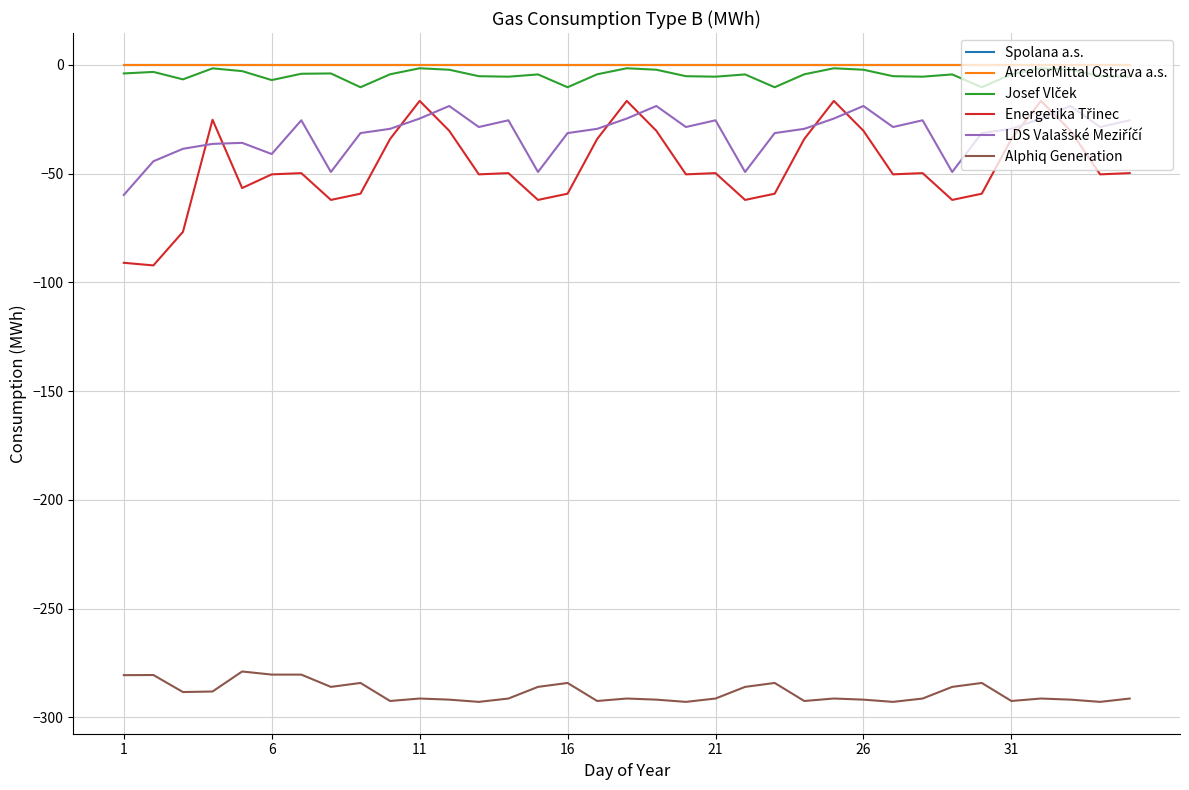

Reading left to right, what are all the values shown in this chart?

Spolana a.s.: 0.0	0.0	0.0	0.0	0.0	0.0	0.0	0.0	0.0	0.0	0.0	0.0	0.0	0.0	0.0	0.0	0.0	0.0	0.0	0.0	0.0	0.0	0.0	0.0	0.0	0.0	0.0	0.0	0.0	0.0	0.0	0.0	0.0	0.0	0.0
ArcelorMittal Ostrava a.s.: 0.0	0.0	0.0	0.0	0.0	0.0	0.0	0.0	0.0	0.0	0.0	0.0	0.0	0.0	0.0	0.0	0.0	0.0	0.0	0.0	0.0	0.0	0.0	0.0	0.0	0.0	0.0	0.0	0.0	0.0	0.0	0.0	0.0	0.0	0.0
Josef Vlček: -3.9	-3.2	-6.7	-1.6	-2.9	-7.0	-4.1	-3.9	-10.3	-4.3	-1.6	-2.2	-5.2	-5.4	-4.4	-10.3	-4.3	-1.6	-2.2	-5.2	-5.4	-4.4	-10.3	-4.3	-1.6	-2.2	-5.2	-5.4	-4.4	-10.3	-4.3	-1.6	-2.2	-5.2	-5.4
Energetika Třinec: -91.0	-92.2	-76.8	-25.2	-56.6	-50.3	-49.8	-62.1	-59.2	-34.1	-16.6	-30.3	-50.3	-49.8	-62.1	-59.2	-34.1	-16.6	-30.3	-50.3	-49.8	-62.1	-59.2	-34.1	-16.6	-30.3	-50.3	-49.8	-62.1	-59.2	-34.1	-16.6	-30.3	-50.3	-49.8
LDS Valašské Meziříčí: -59.8	-44.3	-38.6	-36.3	-35.9	-41.0	-25.5	-49.3	-31.4	-29.4	-24.7	-18.9	-28.6	-25.5	-49.3	-31.4	-29.4	-24.7	-18.9	-28.6	-25.5	-49.3	-31.4	-29.4	-24.7	-18.9	-28.6	-25.5	-49.3	-31.4	-29.4	-24.7	-18.9	-28.6	-25.5
Alphiq Generation: -280.6	-280.5	-288.4	-288.1	-278.9	-280.4	-280.4	-286.0	-284.2	-292.5	-291.4	-291.9	-292.9	-291.4	-286.0	-284.2	-292.5	-291.4	-291.9	-292.9	-291.4	-286.0	-284.2	-292.5	-291.4	-291.9	-292.9	-291.4	-286.0	-284.2	-292.5	-291.4	-291.9	-292.9	-291.4